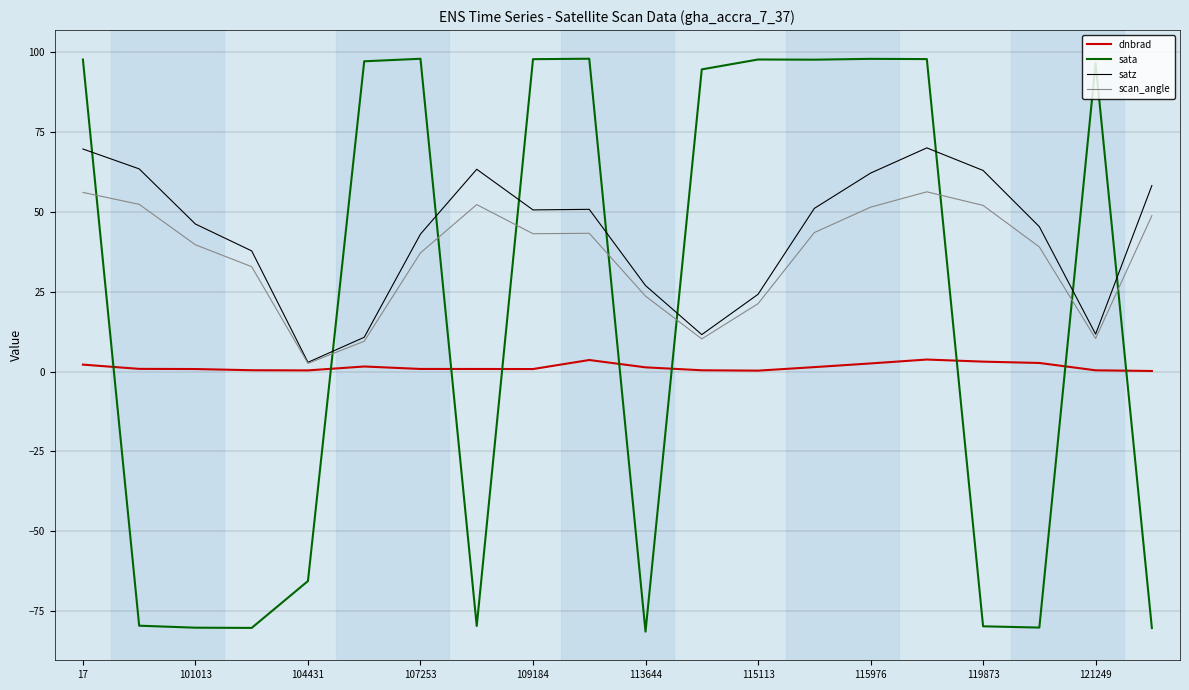

How many times do scan_angle and sata cross each other?

9